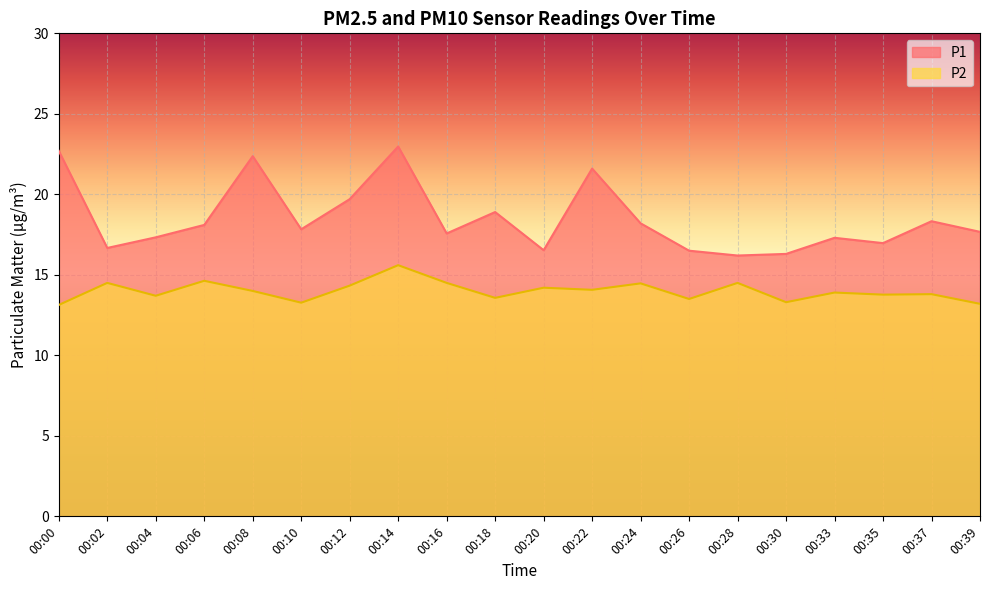

Is the value of P2 at 00:10 greater than the value of P1 at 00:14?

No